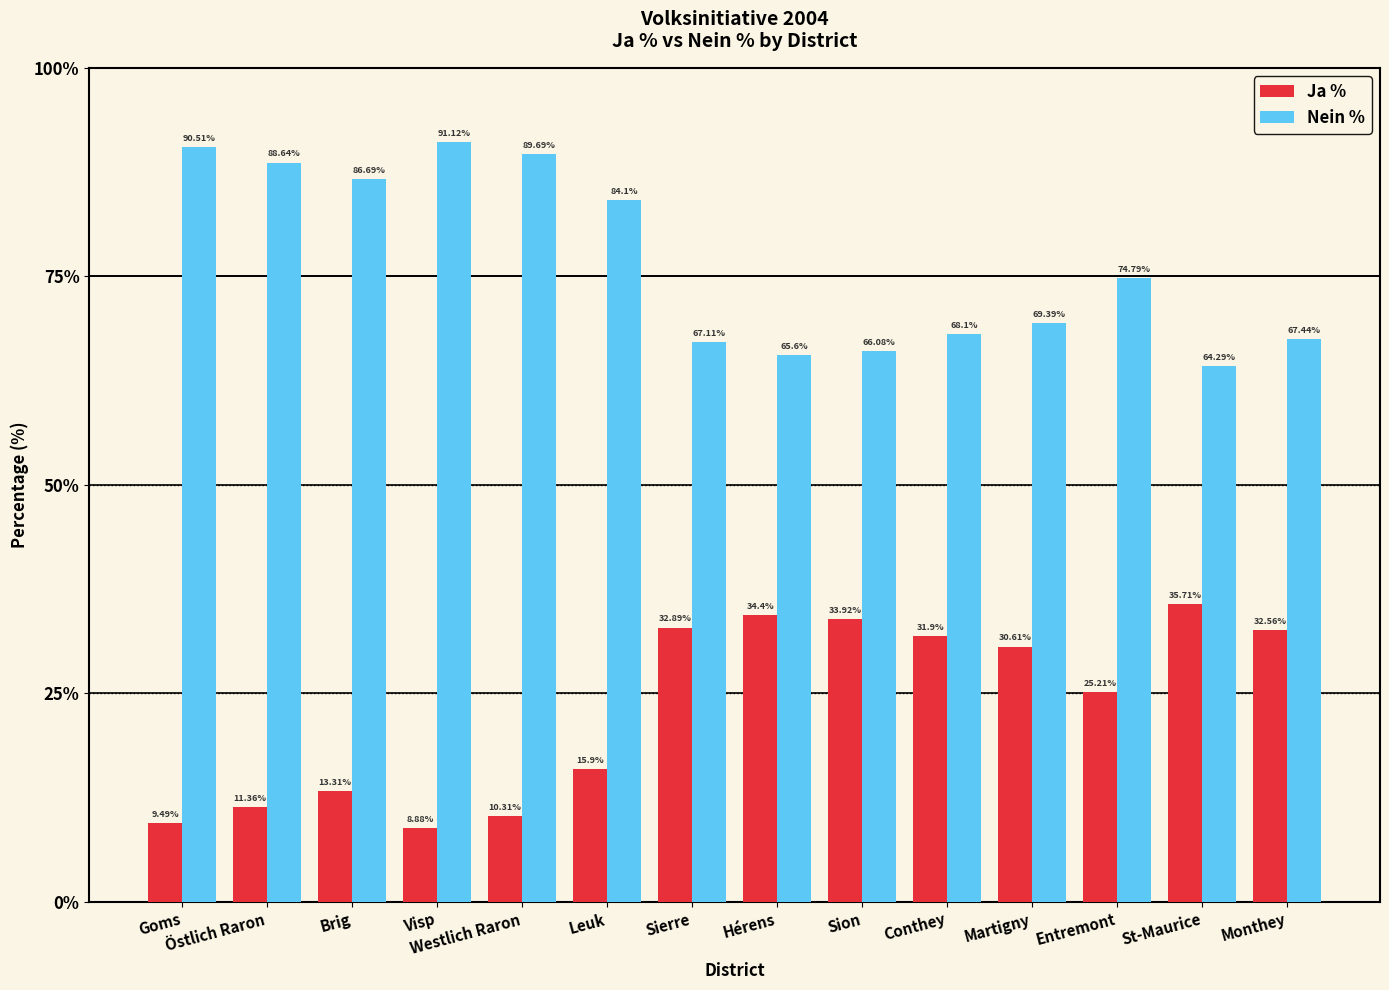

True or false: Ja % has a value of 3.1 at Goms.

False